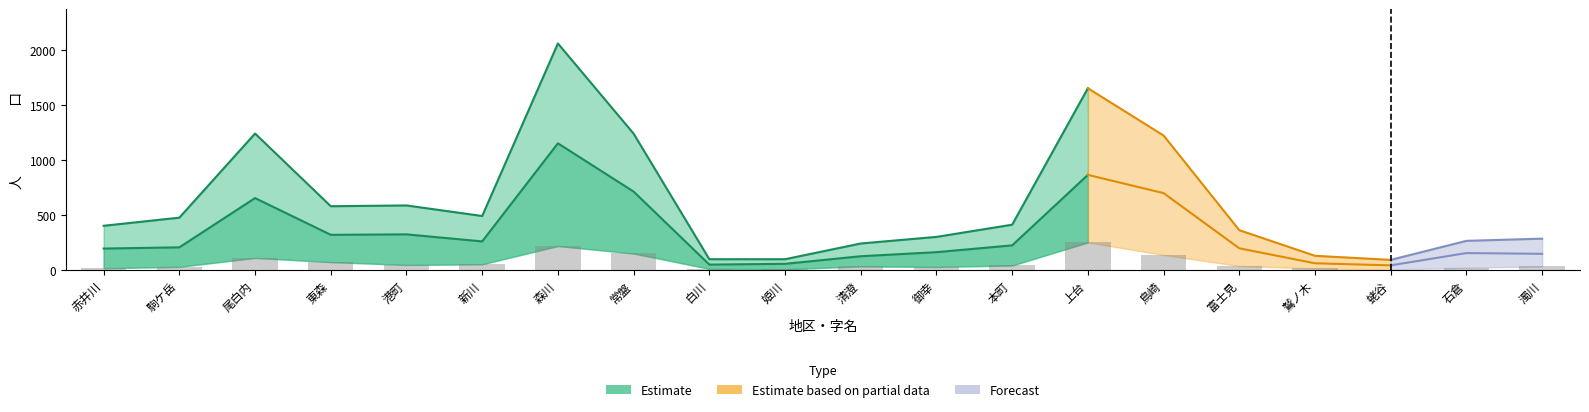

Reading left to right, list all the values displayed in this chart.

under15: 赤井川=17	駒ケ岳=30	尾白内=111	東森=73	港町=47	新川=53	森川=219	常盤=151	白川=12	姫川=8	清澄=34	御幸=29	本町=42	上台=252	鳥崎=138	富士見=37	鷲ノ木=15	蛯谷=5	石倉=23	濁川=33
working: 赤井川=196	駒ケ岳=207	尾白内=655	東森=321	港町=325	新川=261	森川=1153	常盤=714	白川=50	姫川=57	清澄=126	御幸=163	本町=225	上台=866	鳥崎=700	富士見=198	鷲ノ木=62	蛯谷=43	石倉=155	濁川=148
over65: 赤井川=190	駒ケ岳=240	尾白内=476	東森=187	港町=216	新川=178	森川=689	常盤=376	白川=37	姫川=34	清澄=82	御幸=110	本町=146	上台=536	鳥崎=386	富士見=128	鷲ノ木=53	蛯谷=45	石倉=88	濁川=105
total: 赤井川=403	駒ケ岳=477	尾白内=1242	東森=581	港町=588	新川=492	森川=2061	常盤=1241	白川=99	姫川=99	清澄=242	御幸=302	本町=413	上台=1654	鳥崎=1224	富士見=363	鷲ノ木=130	蛯谷=93	石倉=266	濁川=286